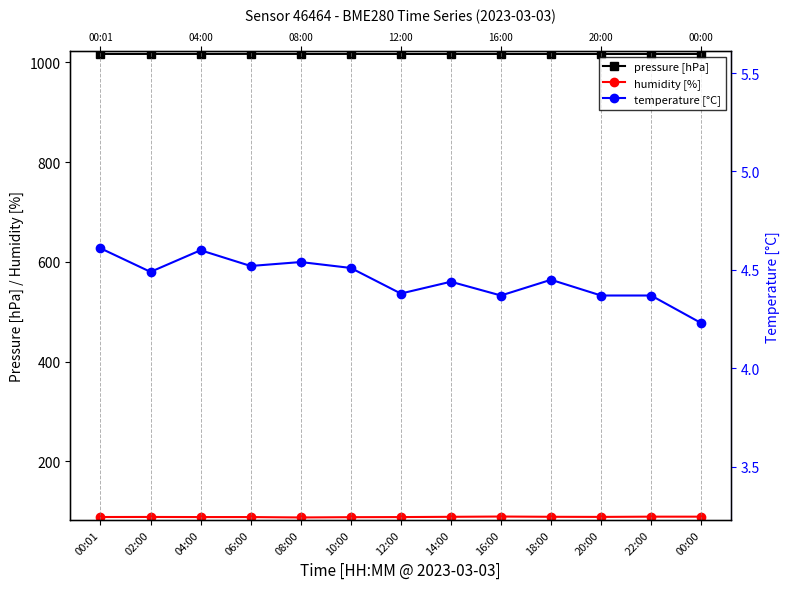

The value of humidity [%] at 10:00 is 88.0. True or false?

True